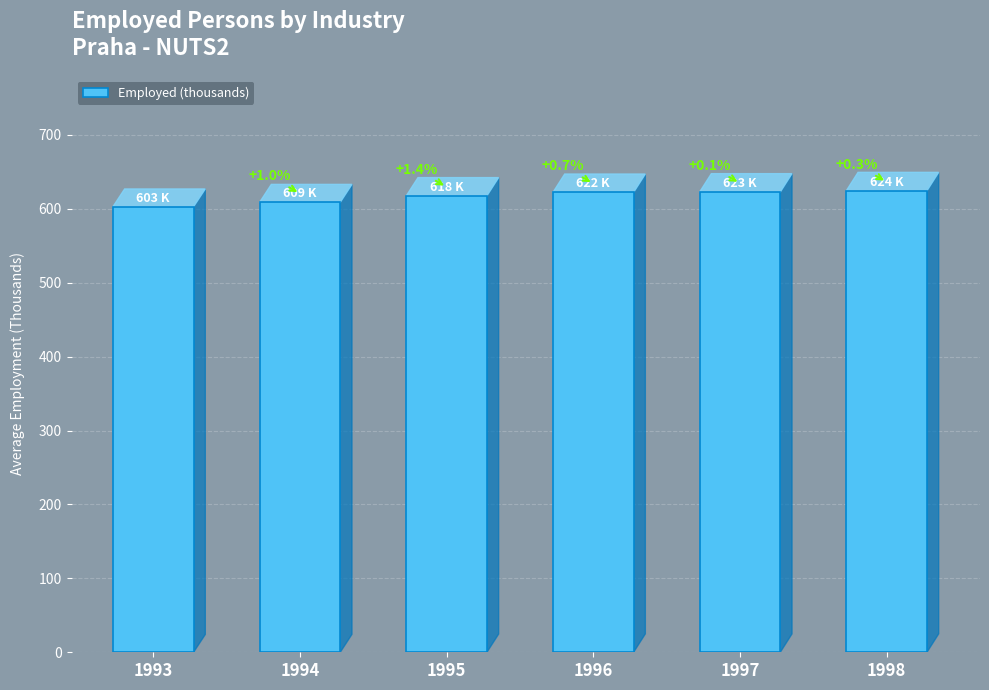

Does the chart contain any negative values?

No